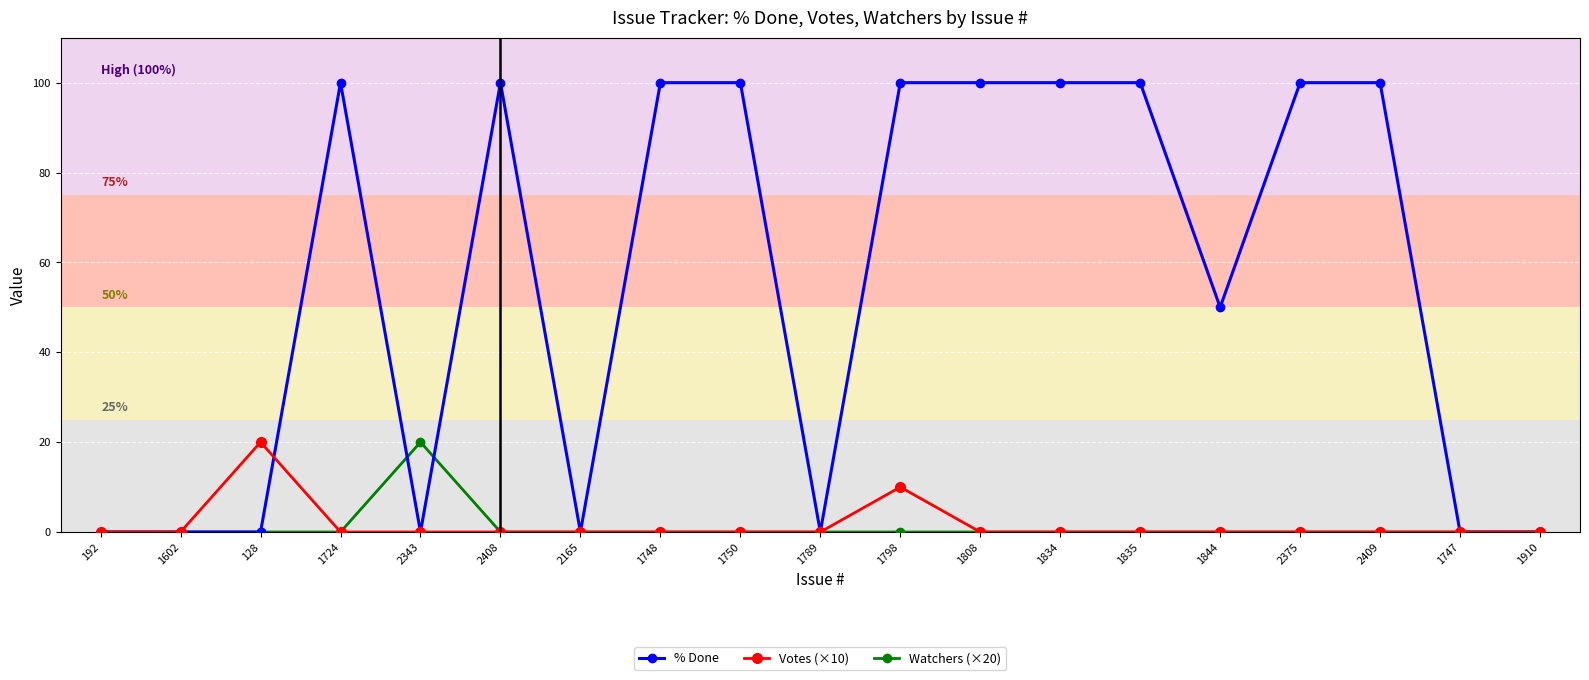

Reading left to right, transcribe all the data shown in this chart.

% Done: 0	0	0	100	0	100	0	100	100	0	100	100	100	100	50	100	100	0	0
Votes (×10): 0	0	20	0	0	0	0	0	0	0	10	0	0	0	0	0	0	0	0
Watchers (×20): 0	0	0	0	20	0	0	0	0	0	0	0	0	0	0	0	0	0	0